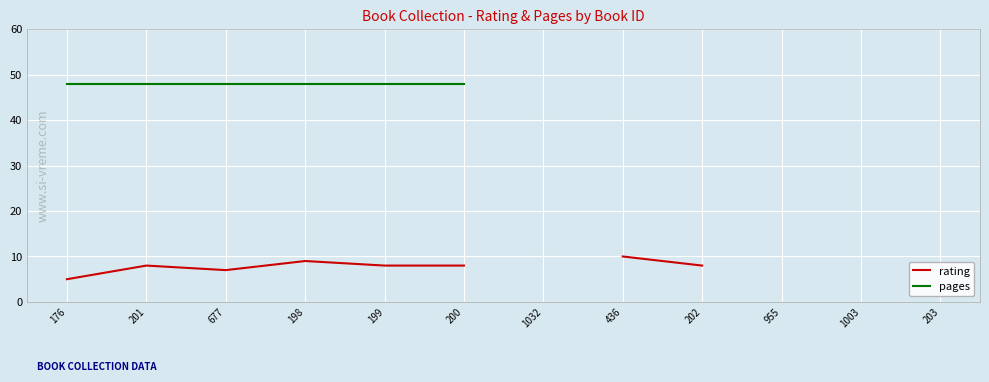

What is the greatest value displayed?

48.0